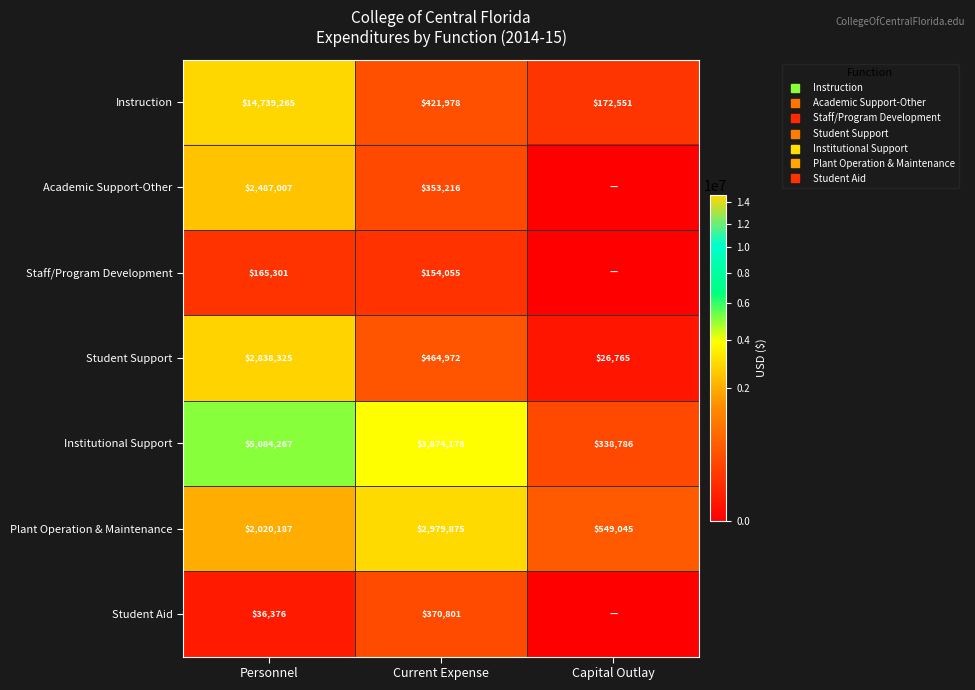

Count the number of data series in this chart.

7